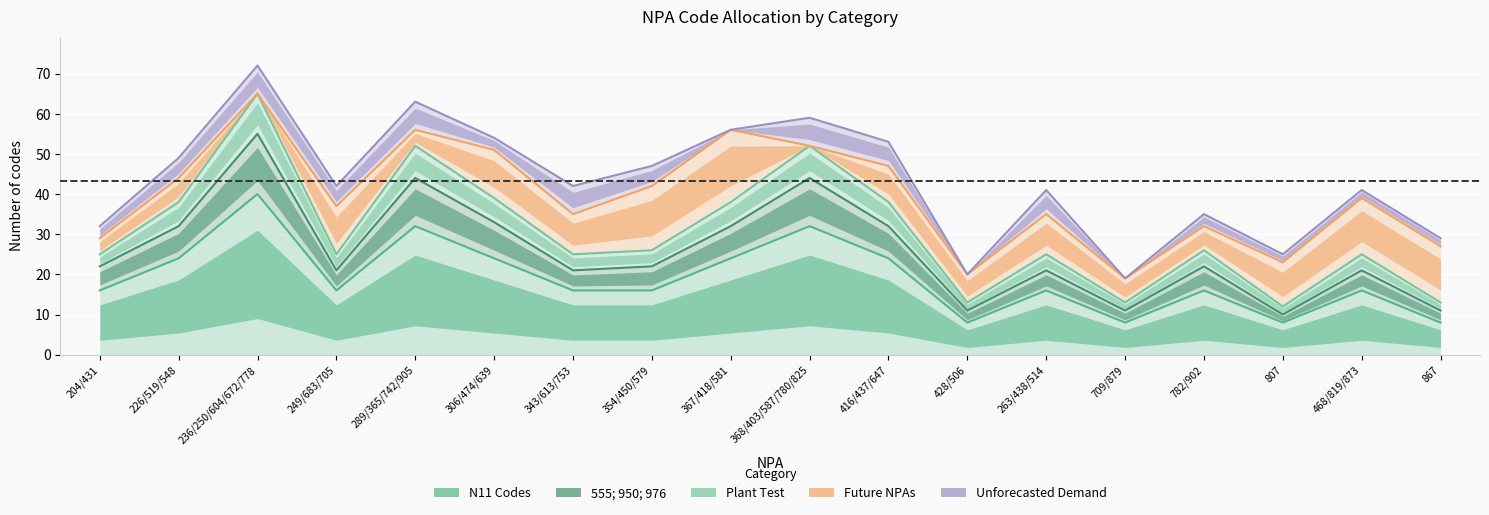

True or false: Plant Test and Unforecasted Demand cross at least once.

False